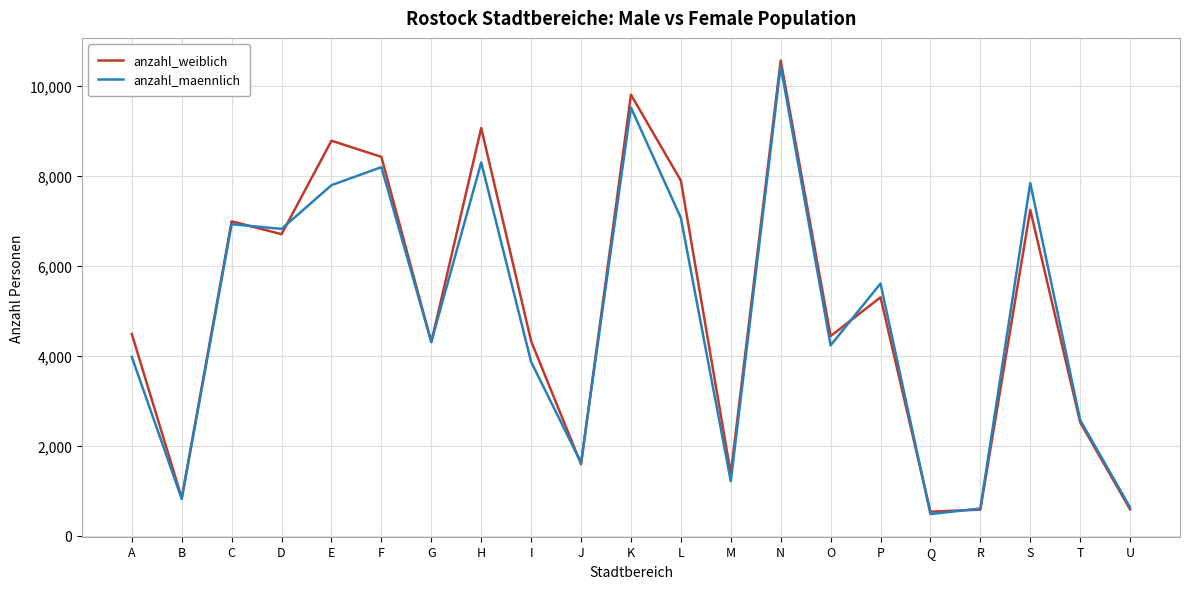

What is the difference between the second highest and second lowest values in the anzahl_maennlich series?

8908